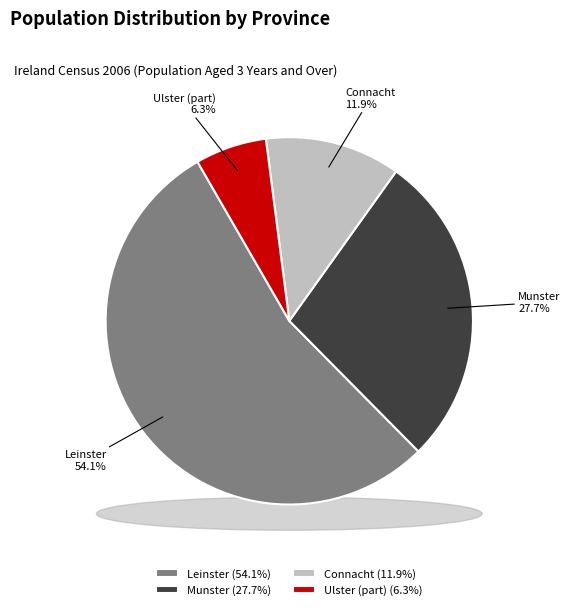

Between Leinster and Connacht, which is larger?

Leinster